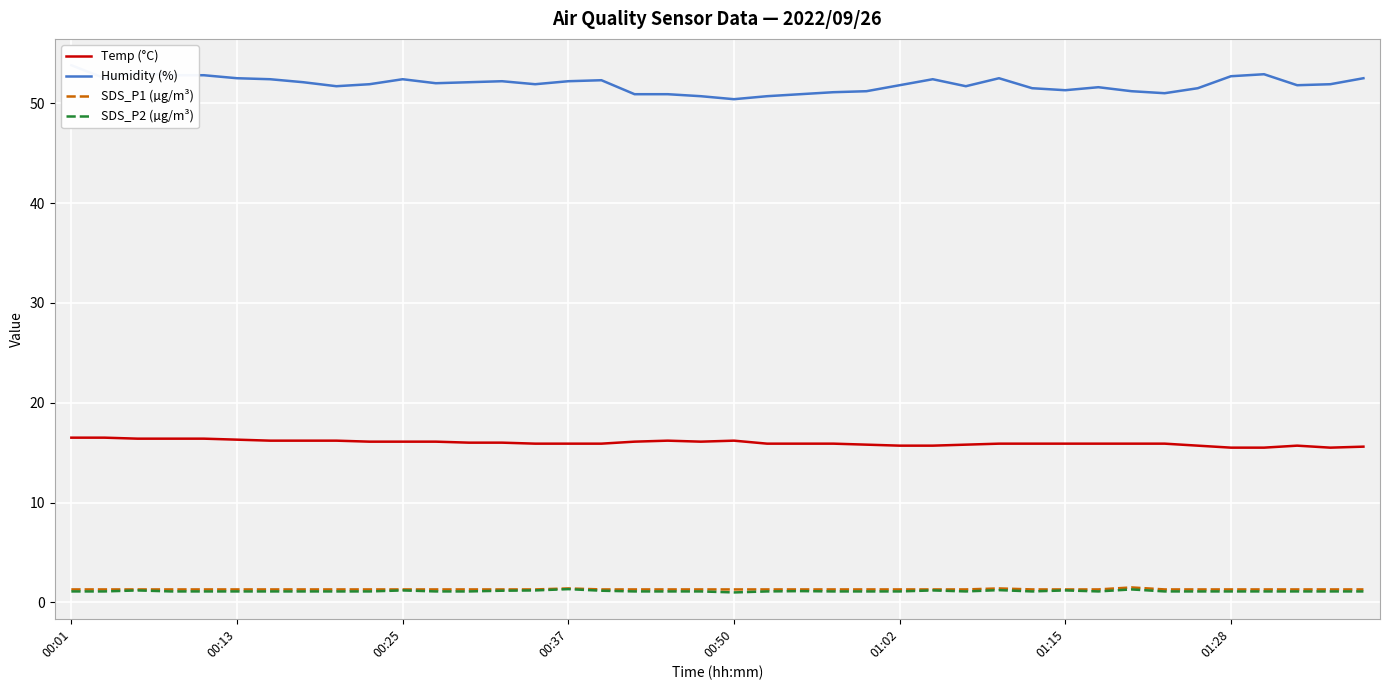

How many data points in Humidity (%) are above 51?

33